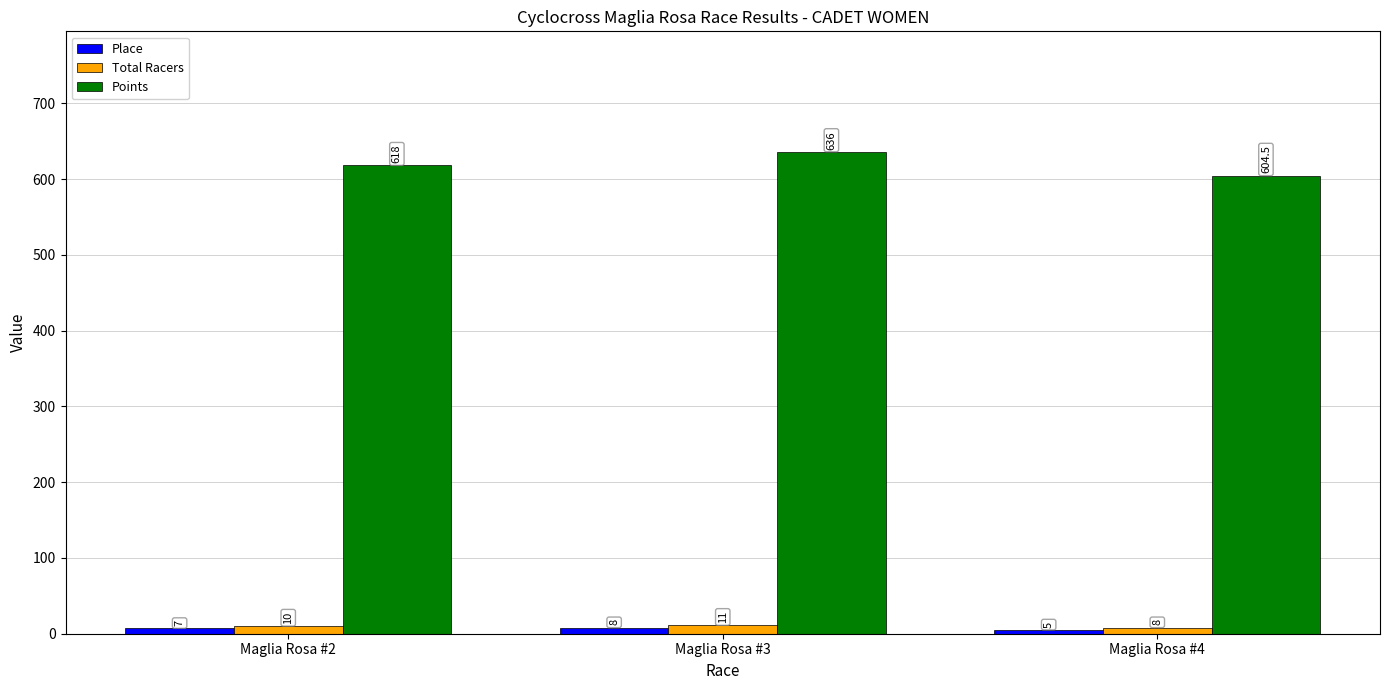

Reading left to right, list all the values displayed in this chart.

Place: Maglia Rosa #2=7.0	Maglia Rosa #3=8.0	Maglia Rosa #4=5.0
Total Racers: Maglia Rosa #2=10.0	Maglia Rosa #3=11.0	Maglia Rosa #4=8.0
Points: Maglia Rosa #2=618.0	Maglia Rosa #3=636.0	Maglia Rosa #4=604.5